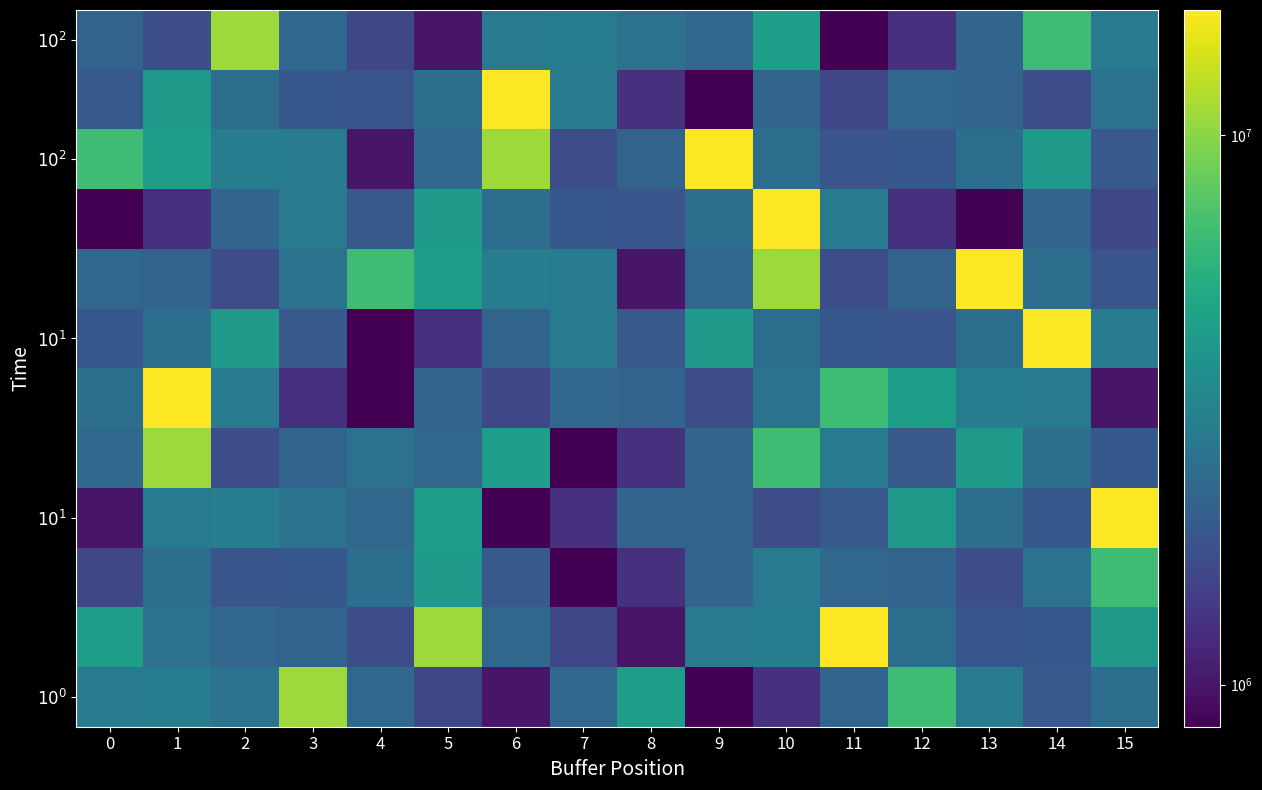

Count the number of categories in the chart.

16